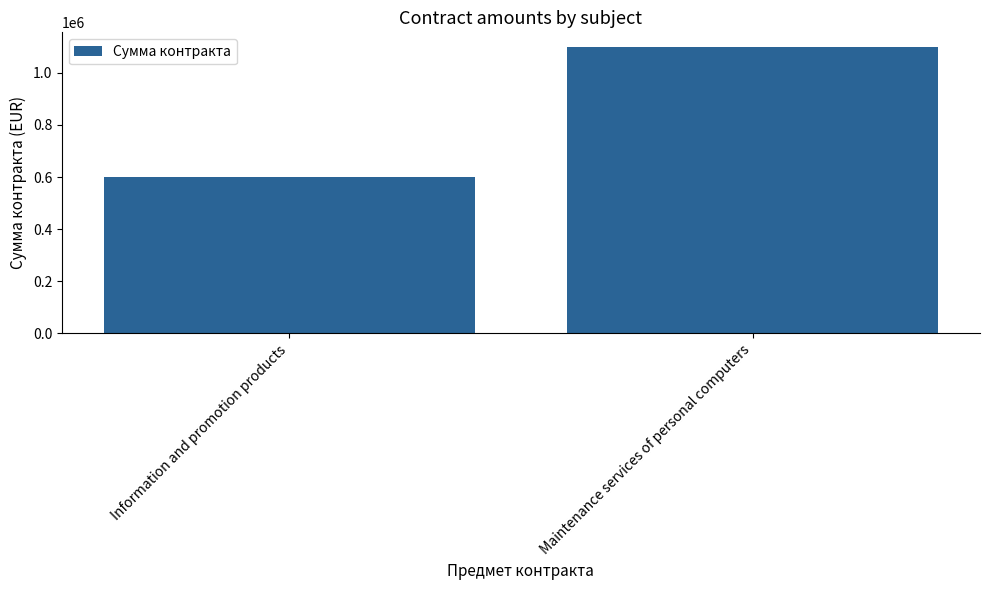

True or false: the data shows 413510 at Maintenance services of personal computers.

False